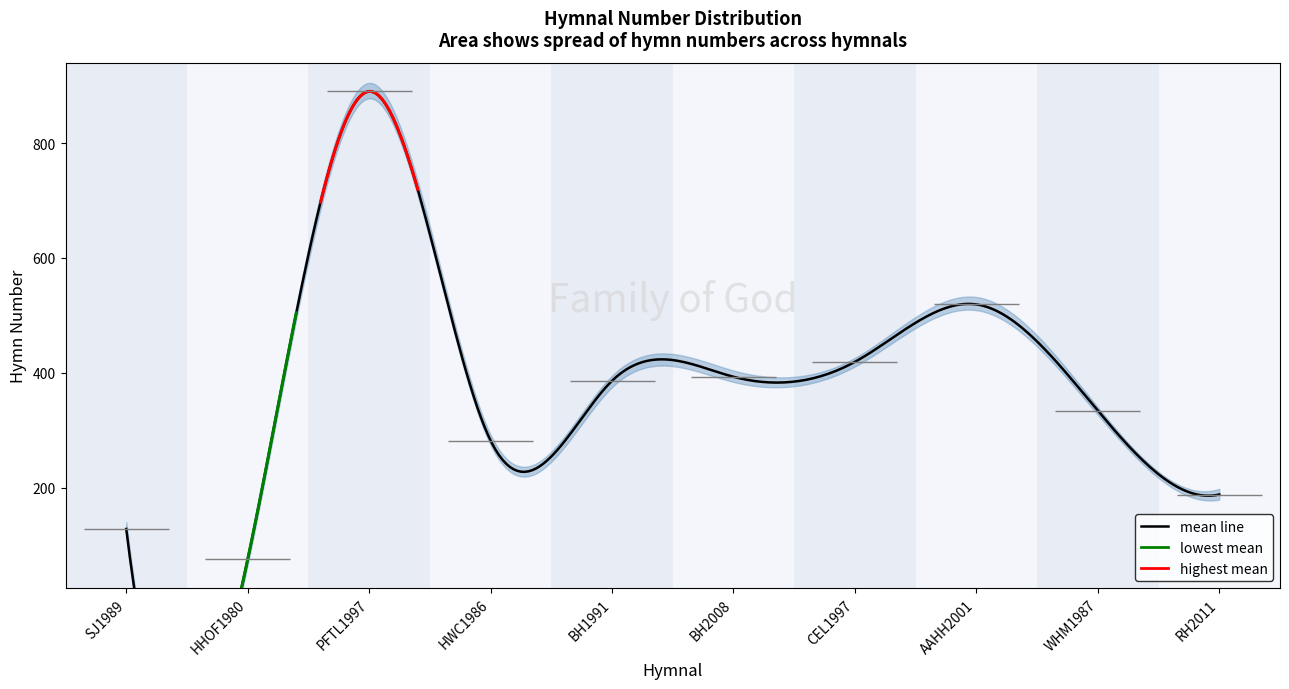

What is the change in value from AAHH2001 to WHM1987?

-185